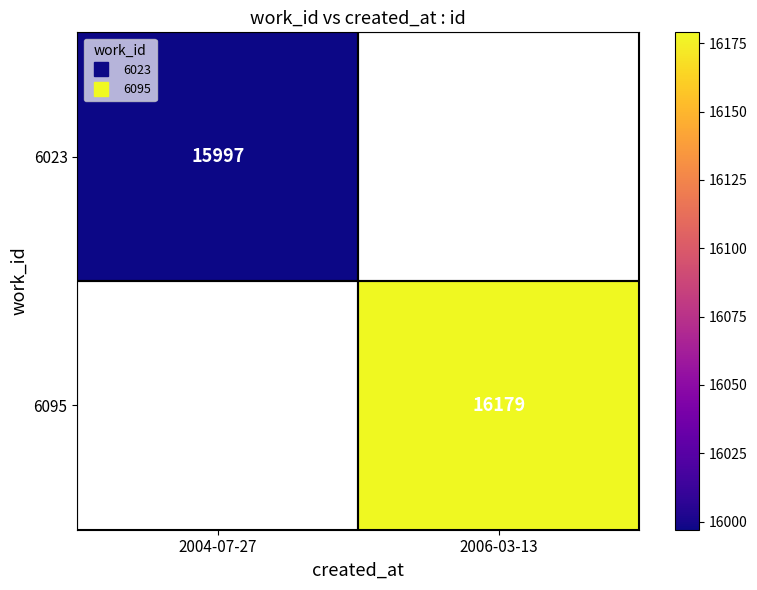

At which label is 6023 closest to 15997?

2004-07-27